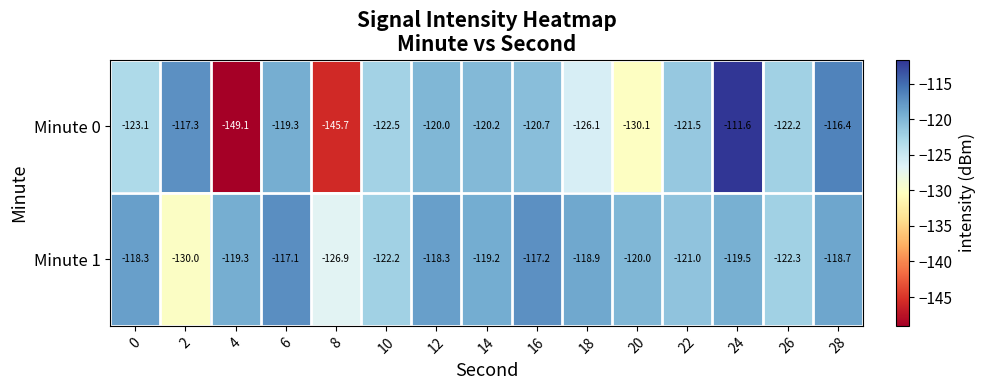

Where is Minute 0 nearest to the value -130?

20